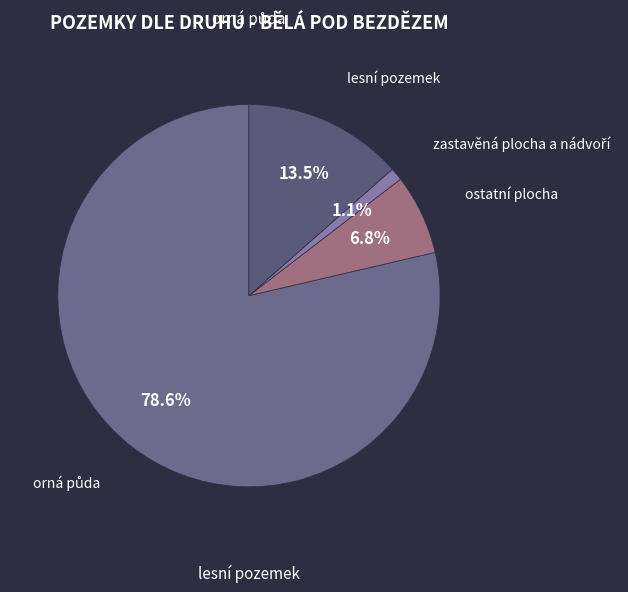

What portion of the pie excludes lesní pozemek?

86.5%